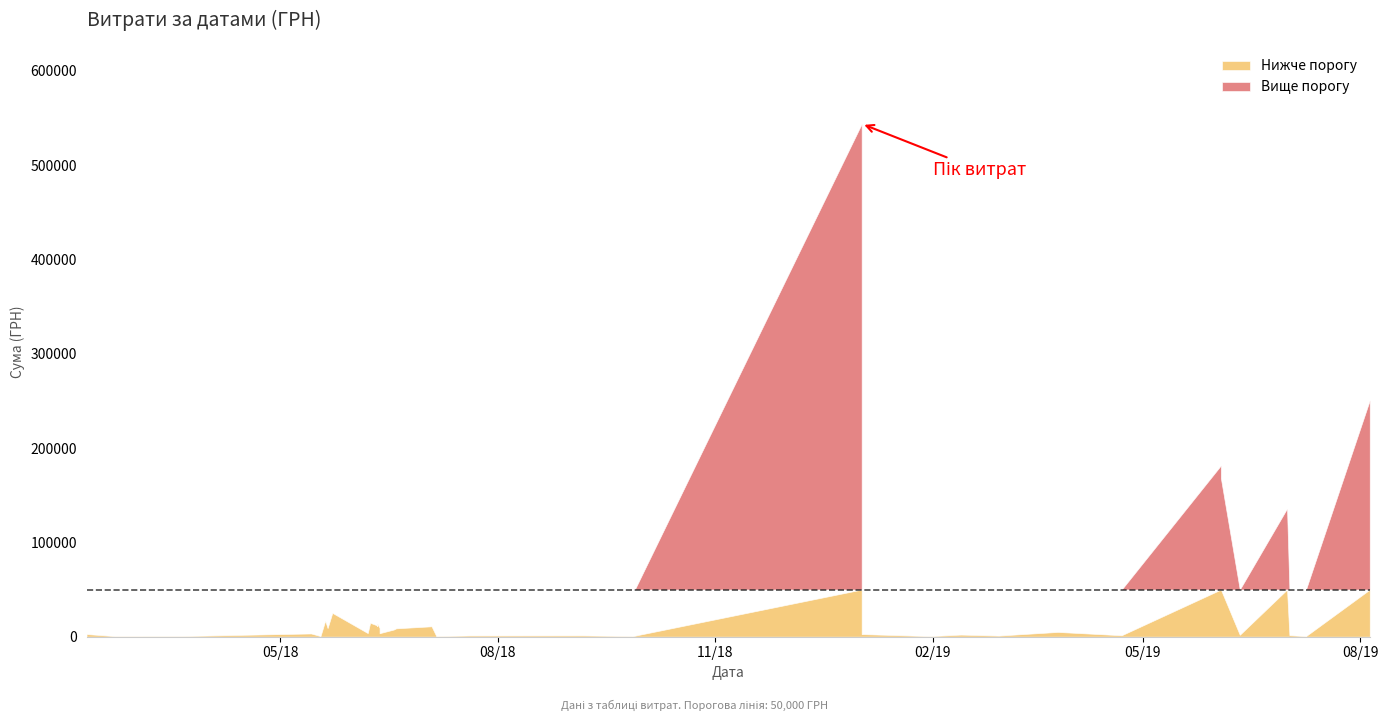

How many points are lower than both their immediate neighbors (excluding endpoints)?

14